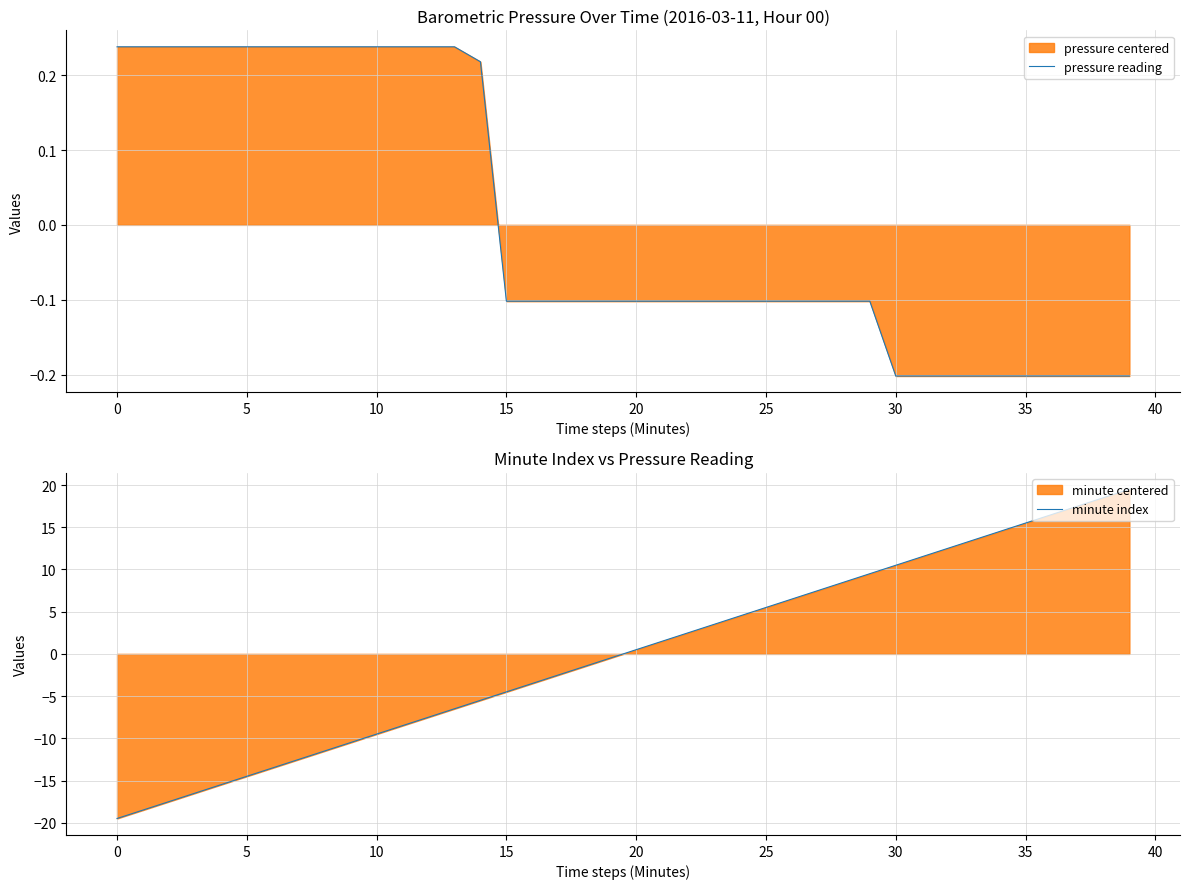

The value of pressure reading at 35 is -0.1. True or false?

False